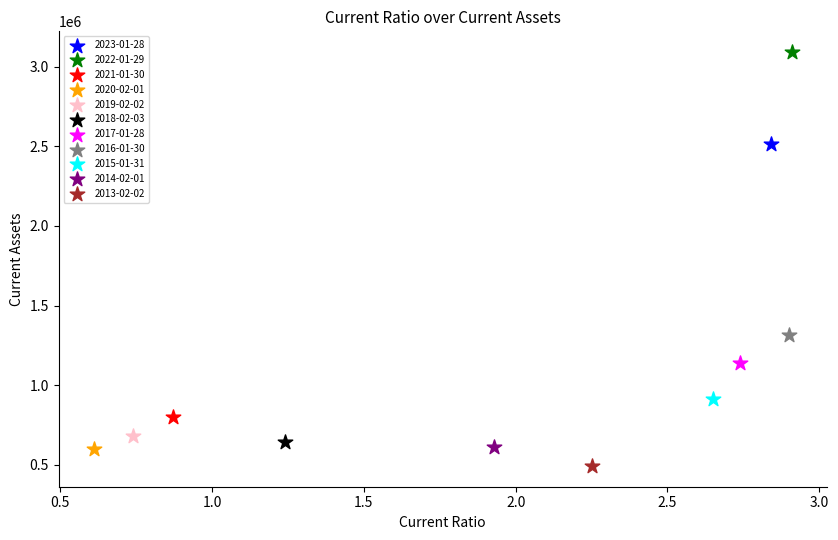

What are all the series names shown in the legend?

2023-01-28, 2022-01-29, 2021-01-30, 2020-02-01, 2019-02-02, 2018-02-03, 2017-01-28, 2016-01-30, 2015-01-31, 2014-02-01, 2013-02-02